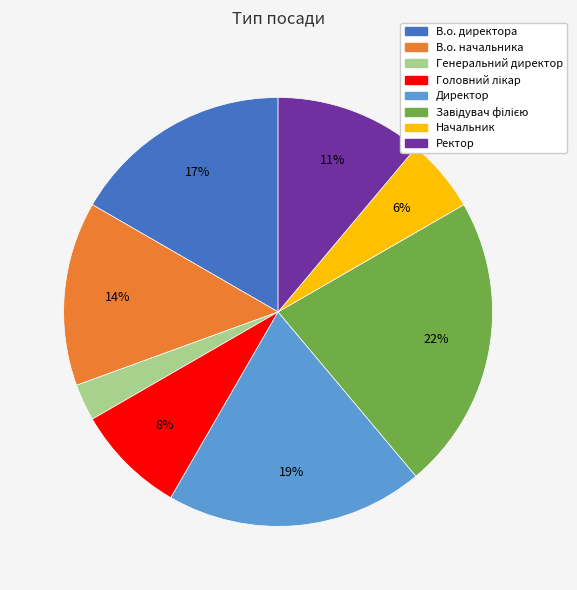

What is the ratio of the value at В.о. начальника to the value at Директор?

0.7